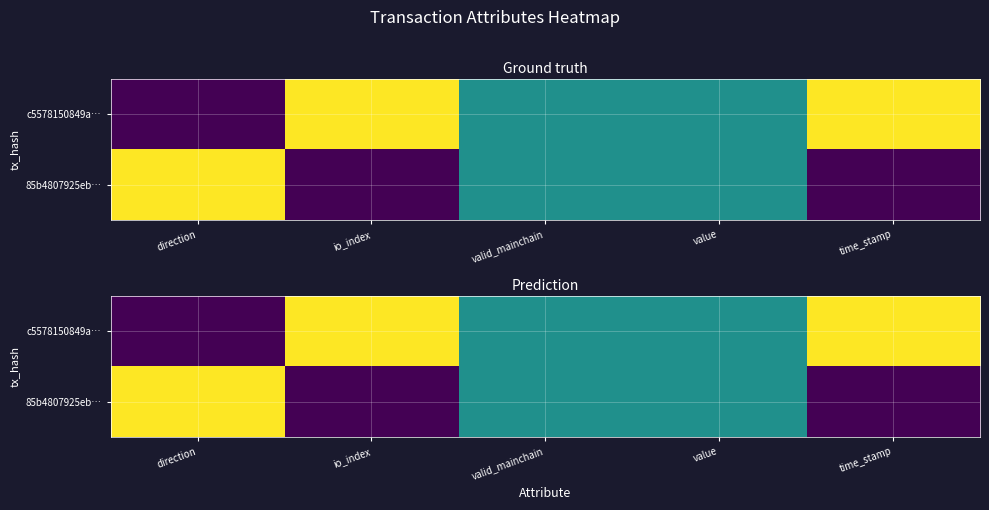

At how many categories does at least one series exceed 0?

5